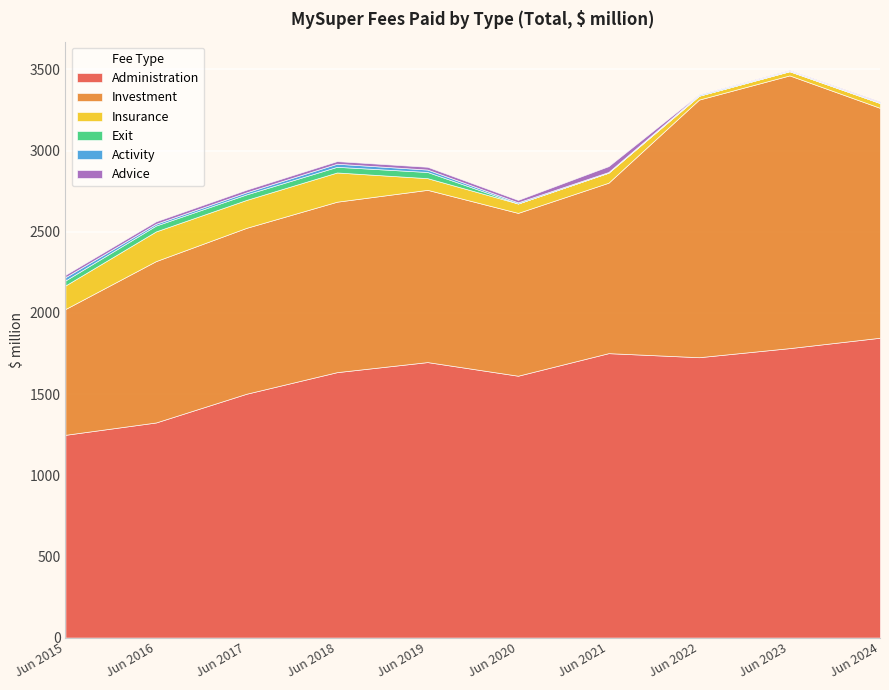

Which has a higher value, Jun 2017 or Jun 2018?

Jun 2018